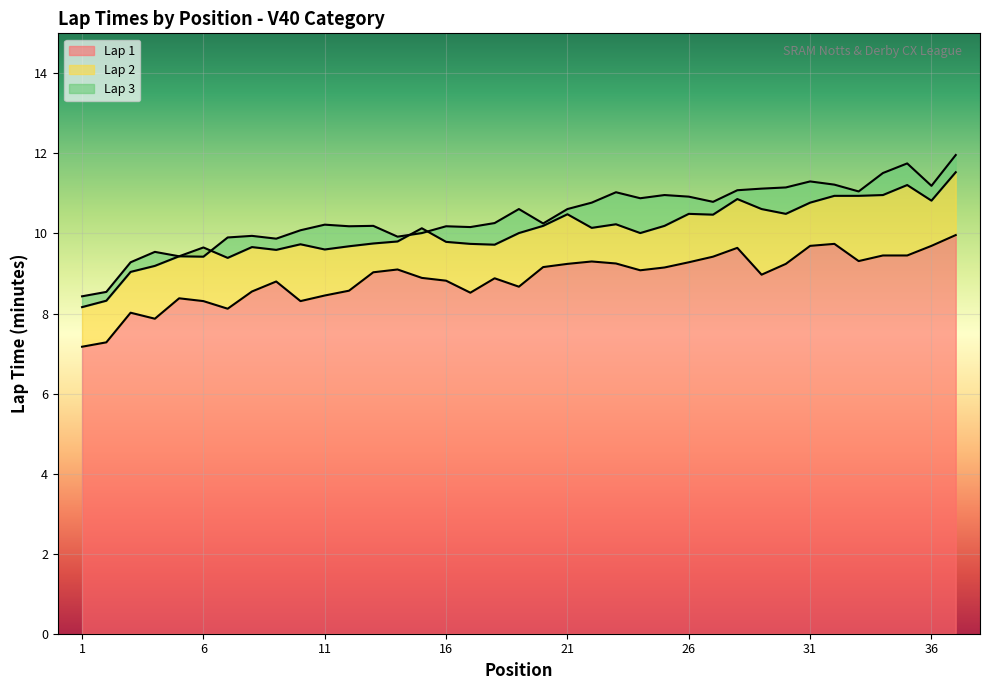

At how many categories does at least one series exceed 7?

37